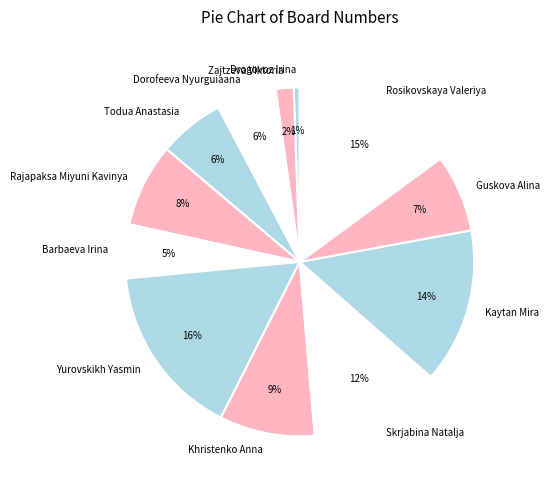

Is the sum of Rajapaksa Miyuni Kavinya and Drogovoz Irina greater than half?

No